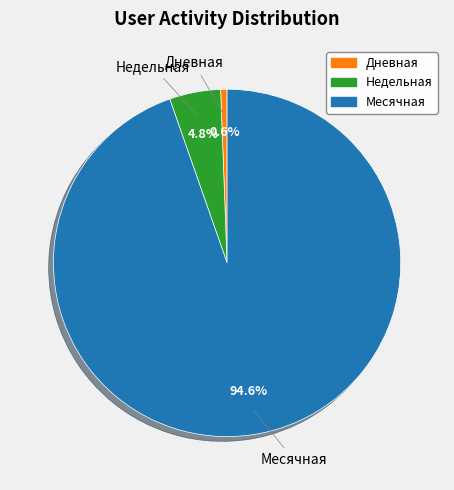

How many segments does this pie chart have?

3